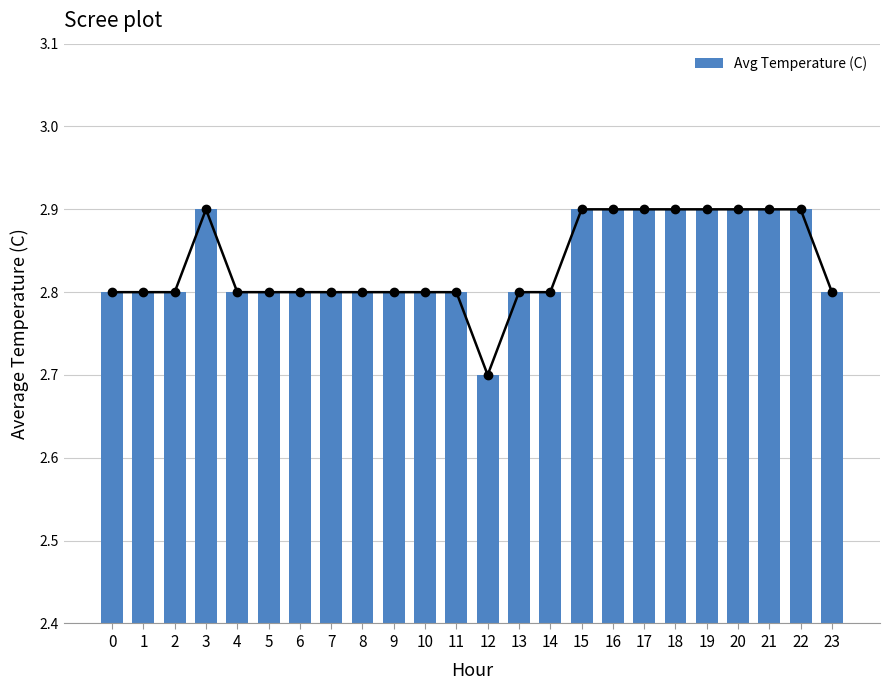

What is the ratio of the value at 2 to the value at 1?

1.0